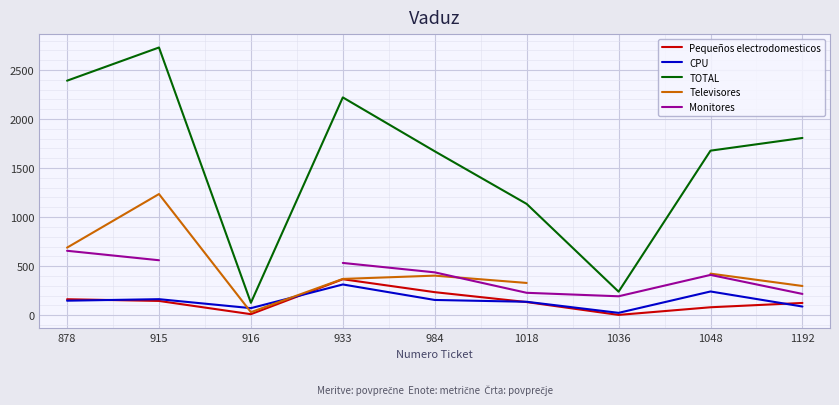

Does the chart display data point markers on the line(s)?

No